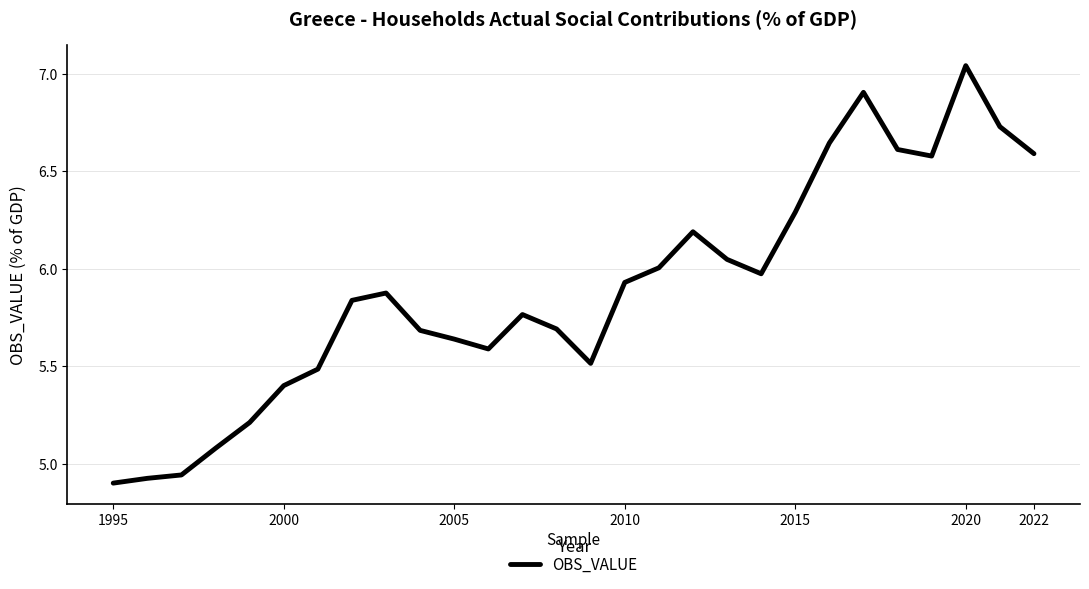

What is the difference between the maximum and minimum values?

2.1